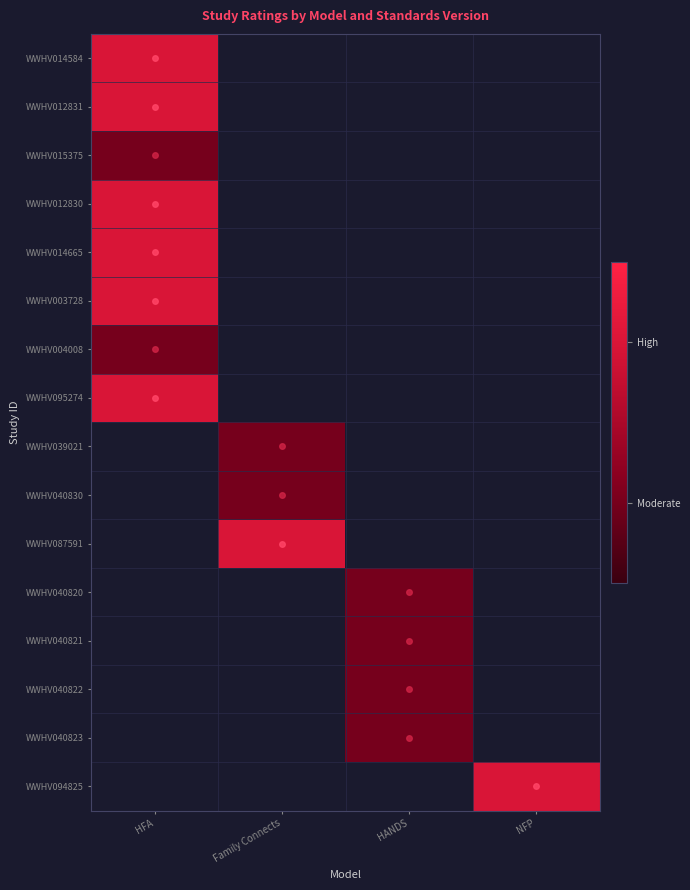

Where is WWHV012830 nearest to the value 2?

HFA